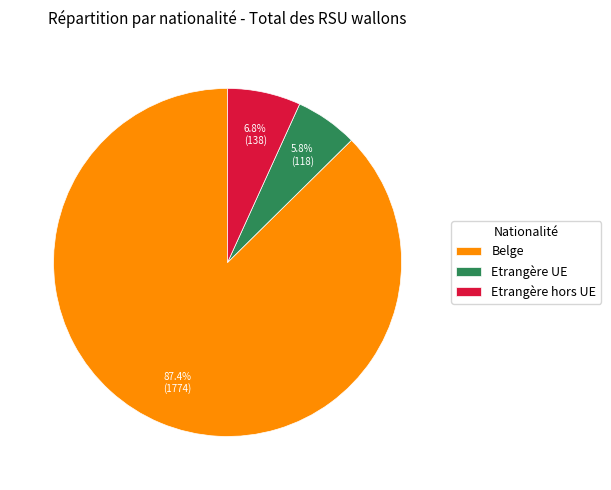

To the nearest percent, what is the difference between the largest and smallest slice percentages?

82%